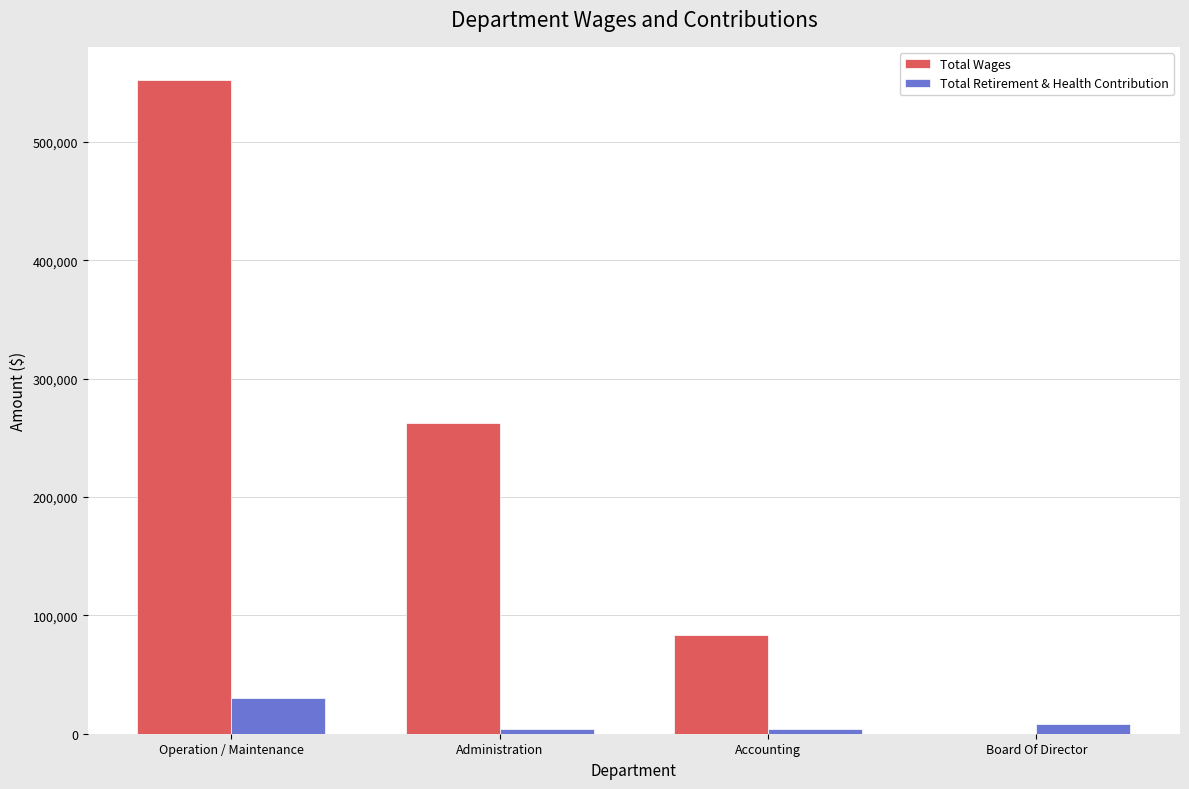

At which label does Total Retirement & Health Contribution reach its peak?

Operation / Maintenance